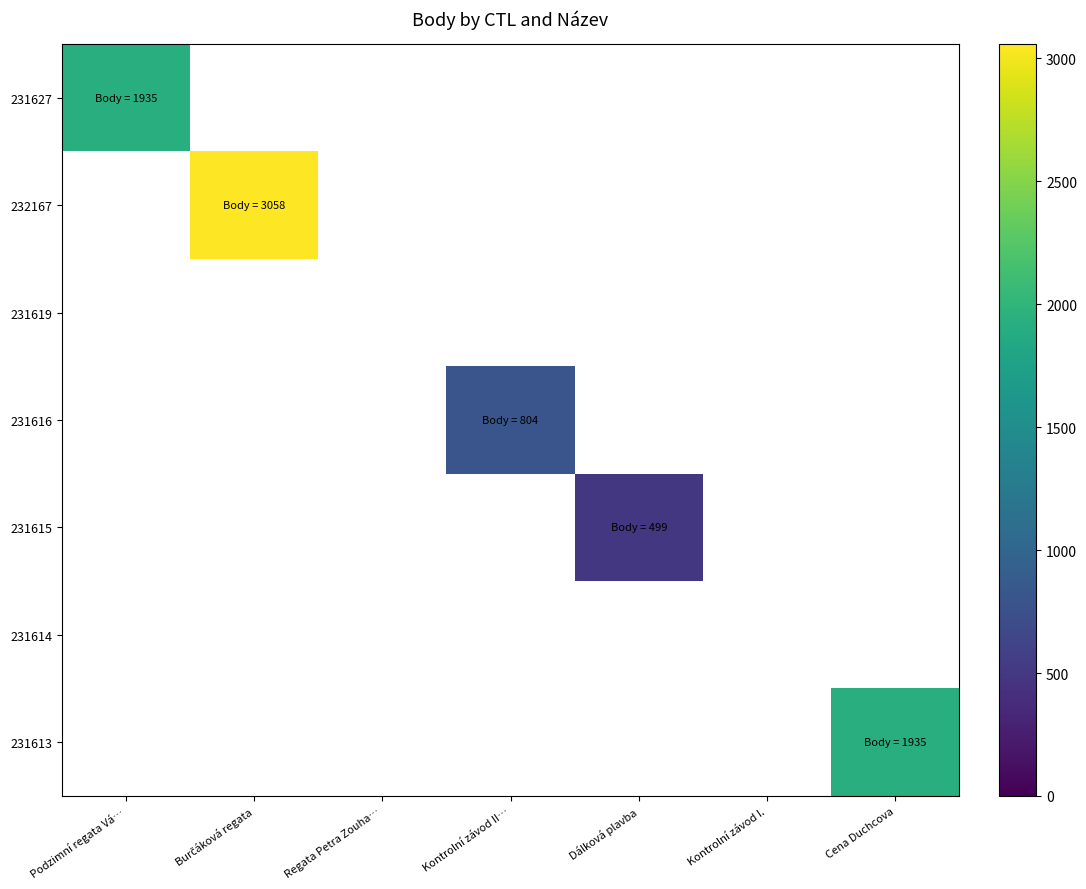

How many distinct data groups are displayed?

7